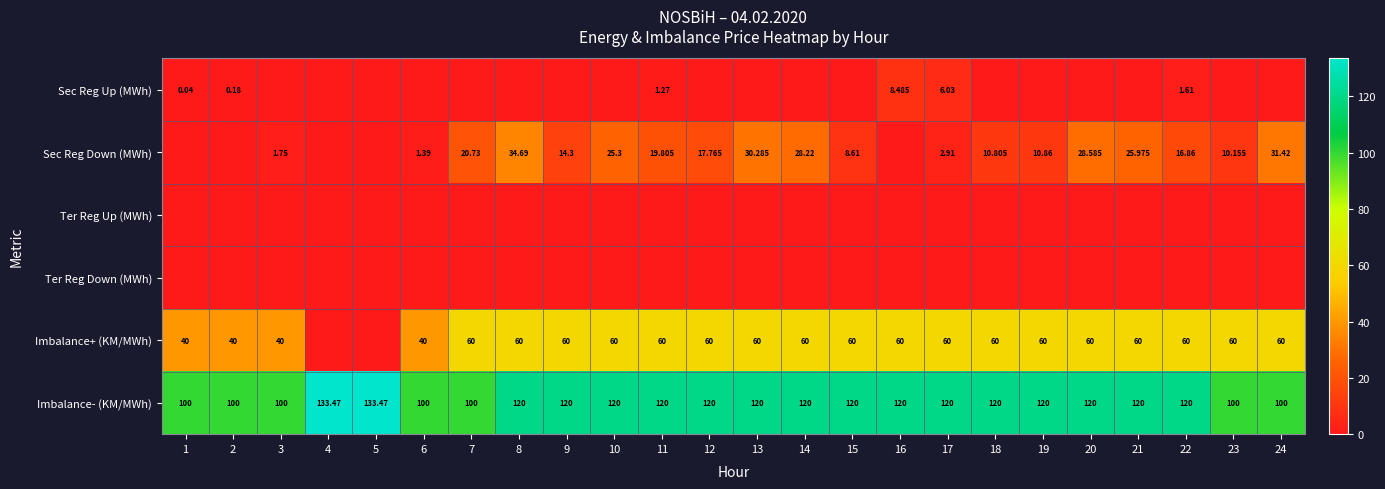

Rank the series at 16 from lowest to highest value.

Sec Reg Down (MWh), Ter Reg Up (MWh), Ter Reg Down (MWh), Sec Reg Up (MWh), Imbalance+ (KM/MWh), Imbalance- (KM/MWh)